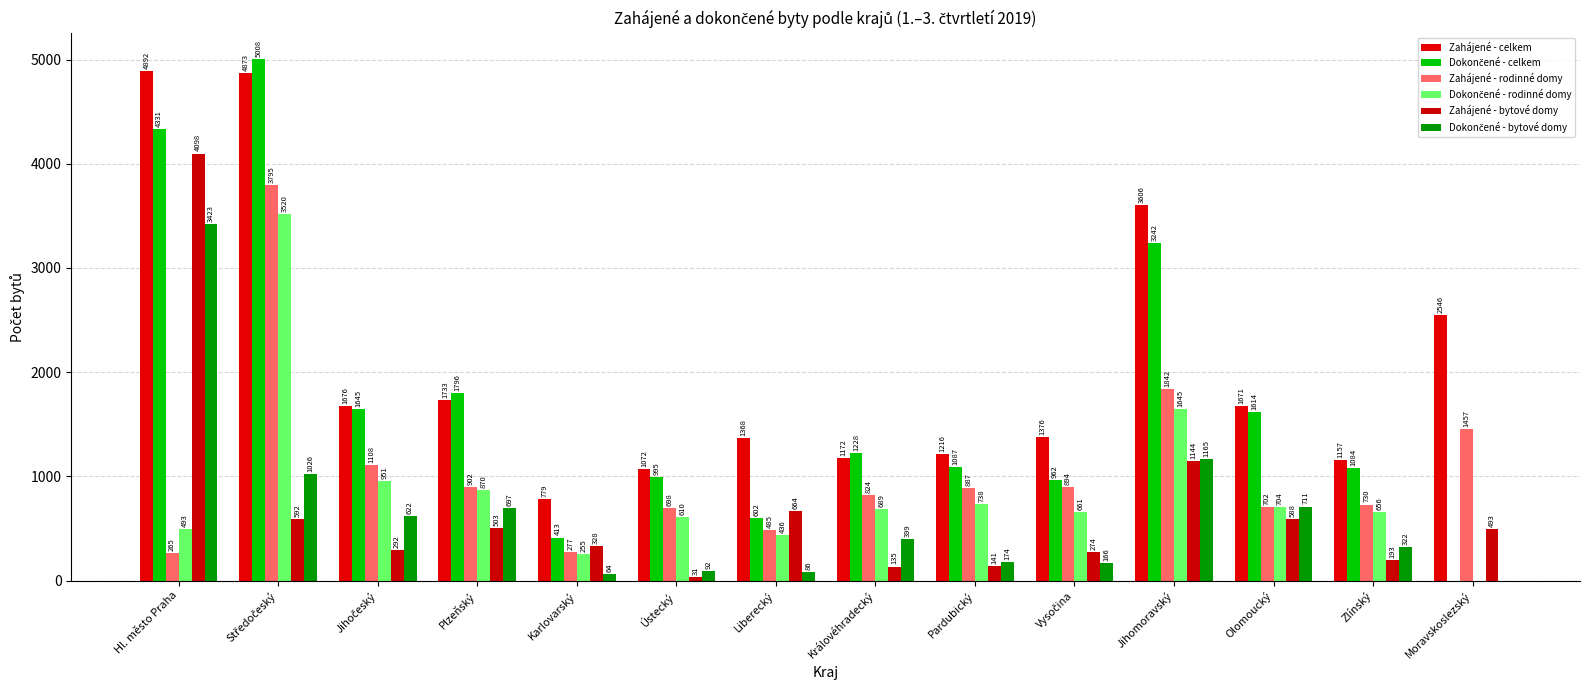

How many groups of bars are there?

14